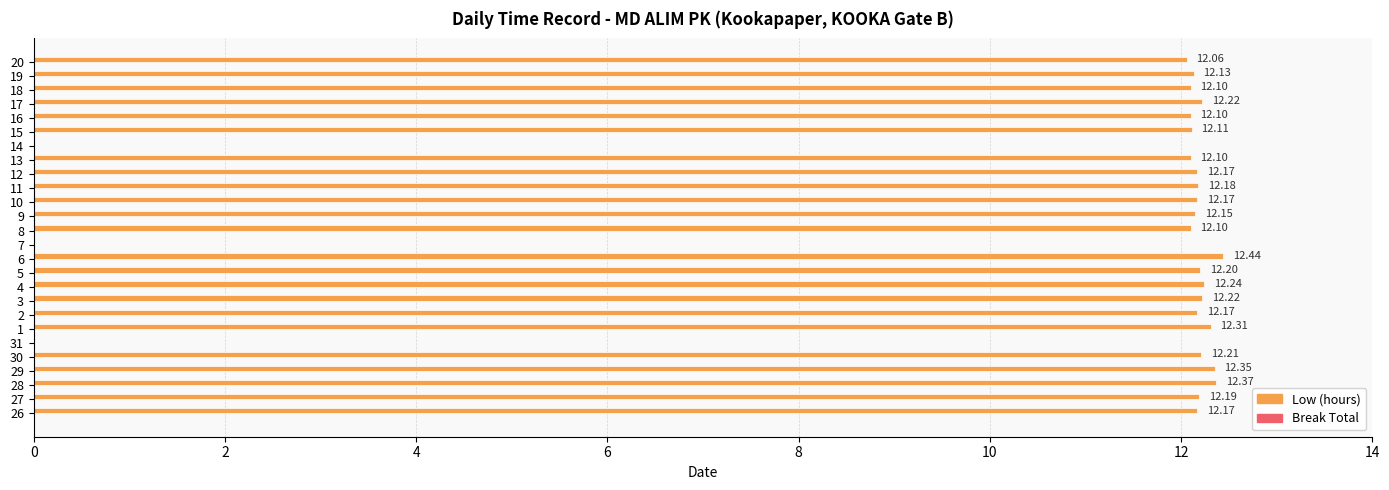

Are the bars horizontal?

Yes